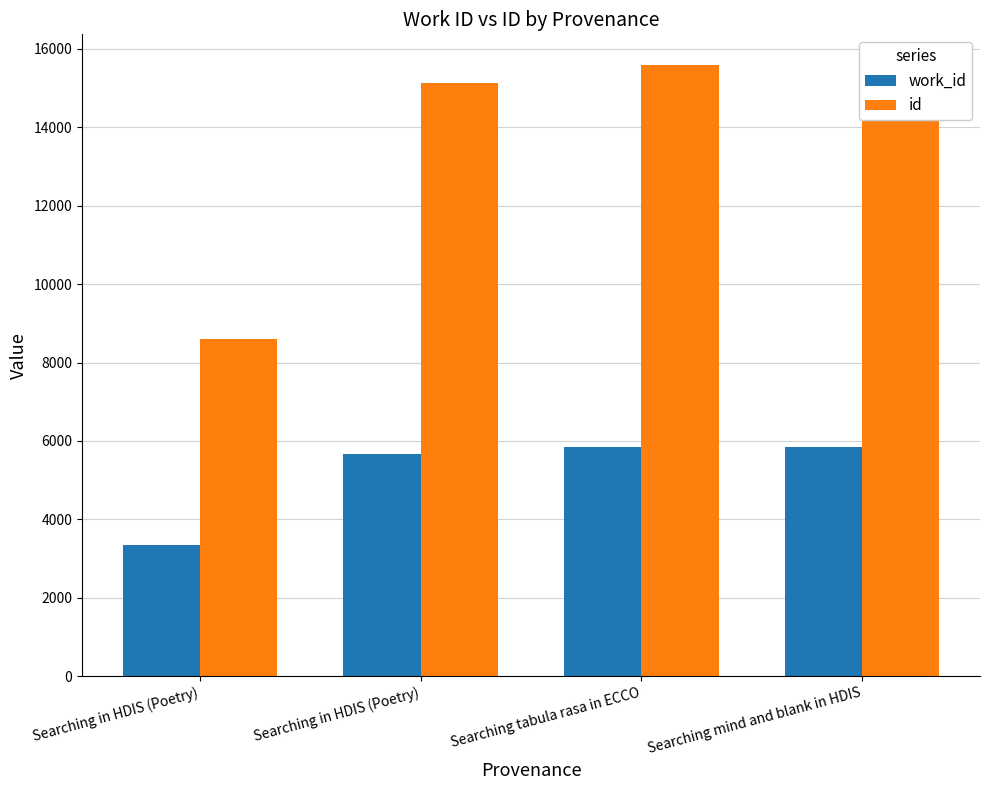

Does the chart contain stacked bars?

No